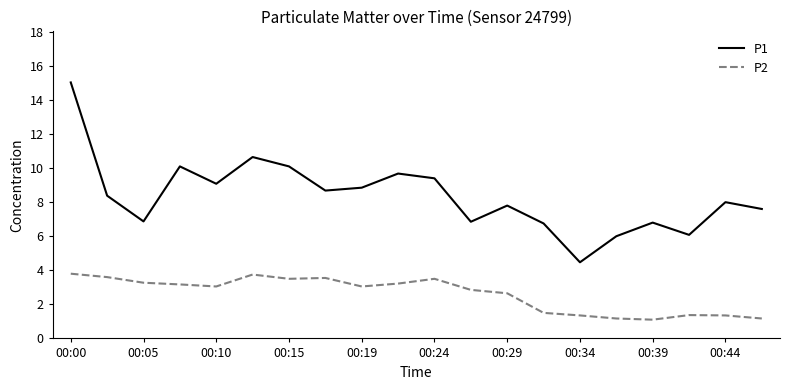

What is the difference between the maximum and minimum values in the P2 series?

2.7